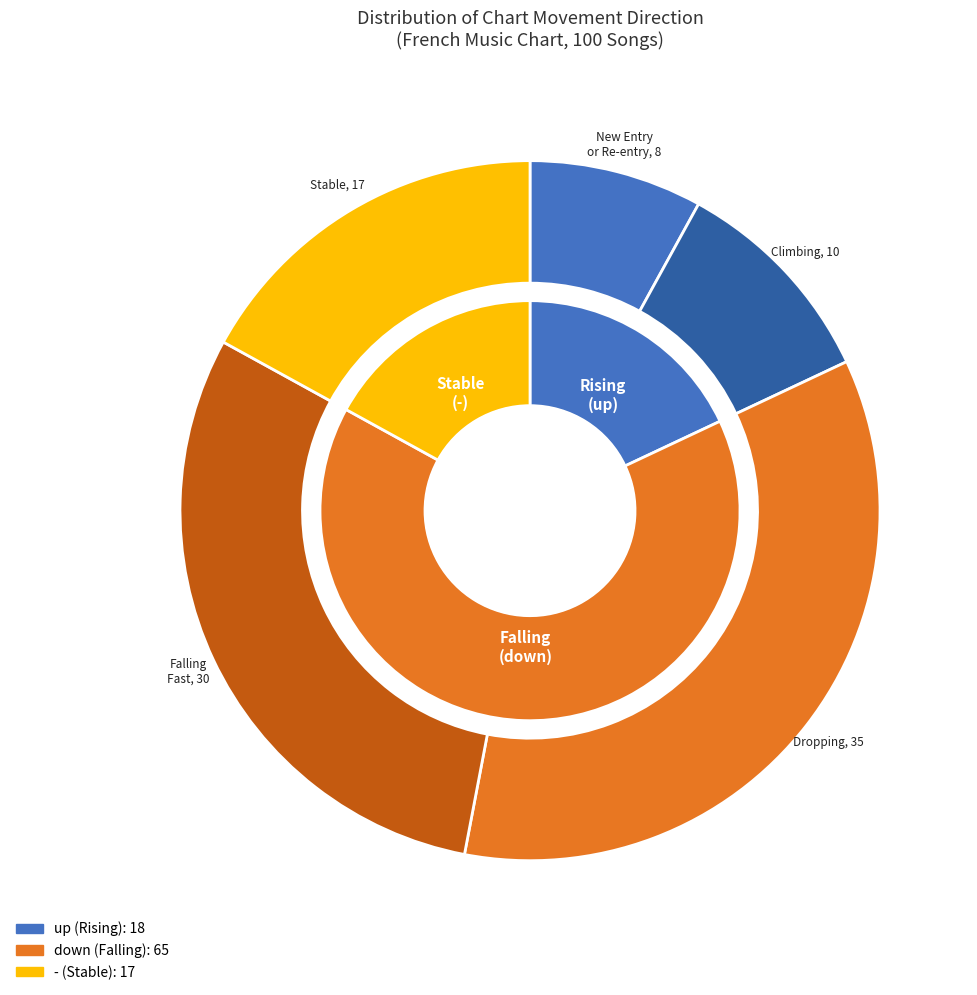

What is the change in value from up to down?

+47